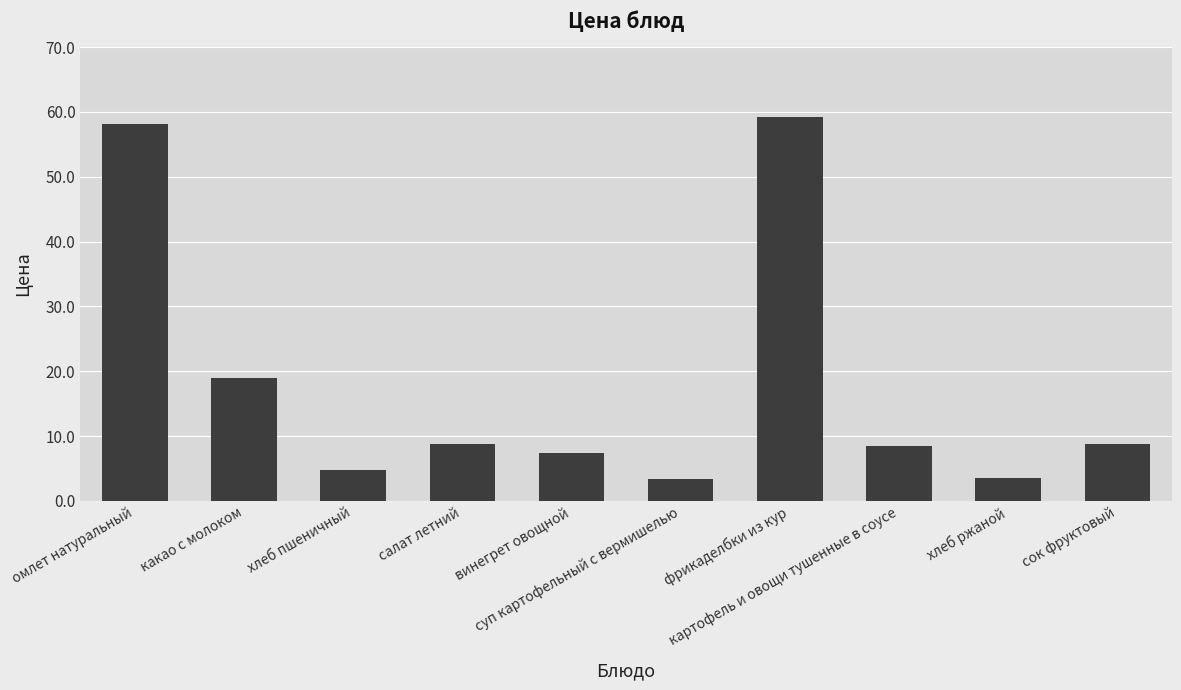

How many values are below 8?

4